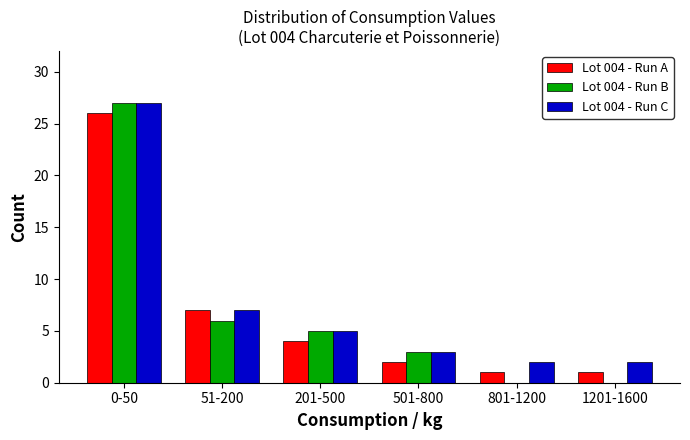

Reading left to right, transcribe all the data shown in this chart.

Lot 004 - Run A: 0-50=26	51-200=7	201-500=4	501-800=2	801-1200=1	1201-1600=1
Lot 004 - Run B: 0-50=27	51-200=6	201-500=5	501-800=3	801-1200=0	1201-1600=0
Lot 004 - Run C: 0-50=27	51-200=7	201-500=5	501-800=3	801-1200=2	1201-1600=2